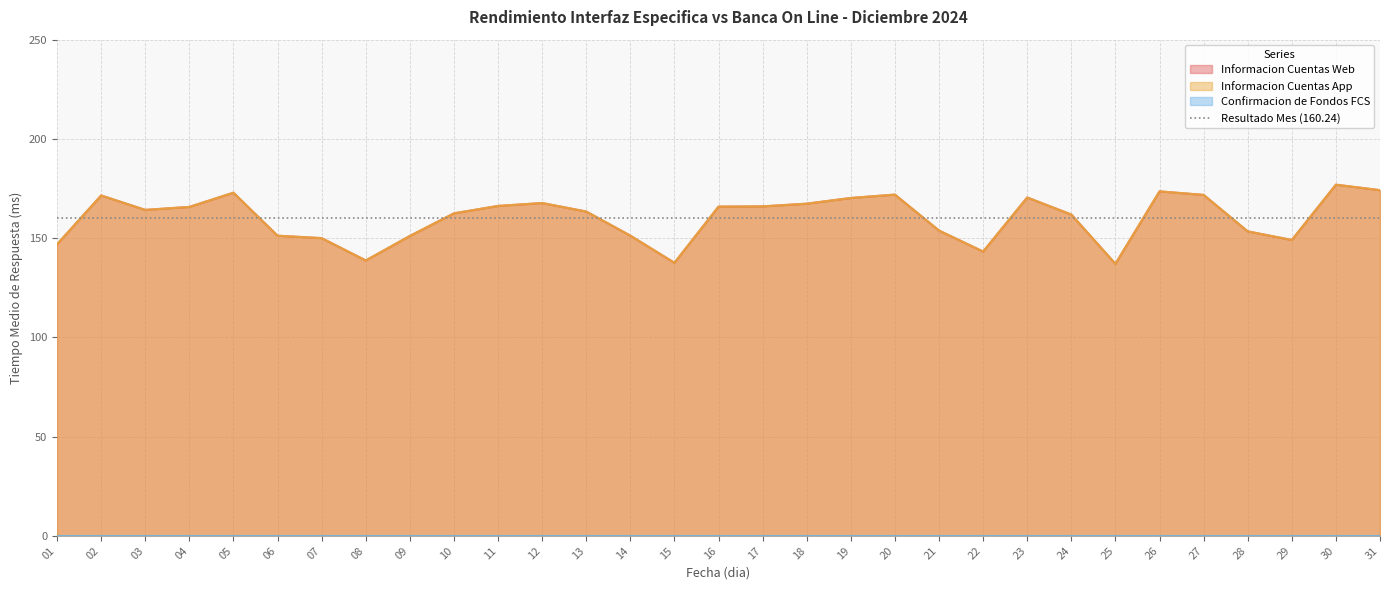

What is the sum of all Informacion Cuentas App values?

4967.7